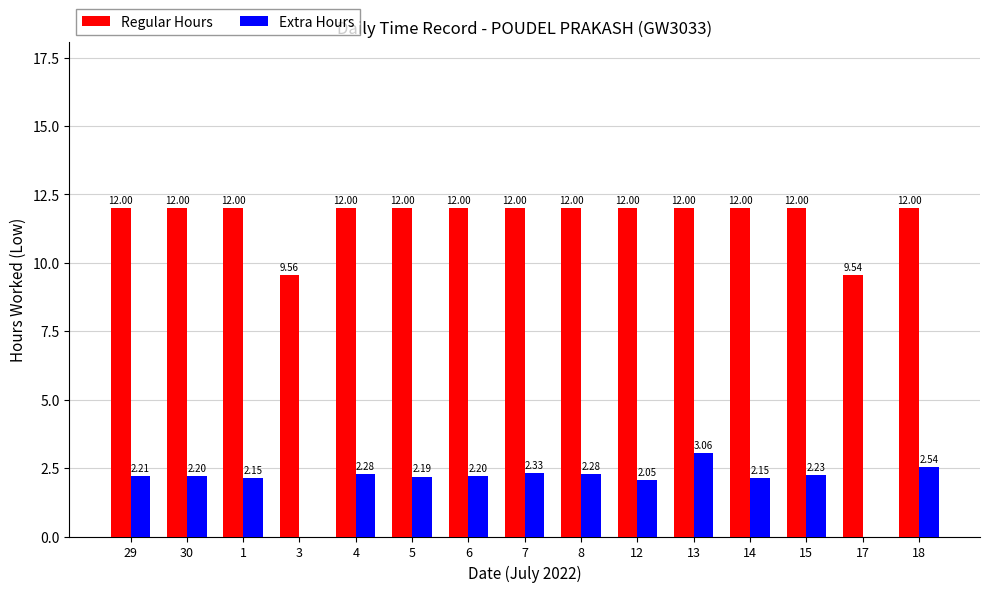

Which series changed the most between 3 and 15?

Regular Hours